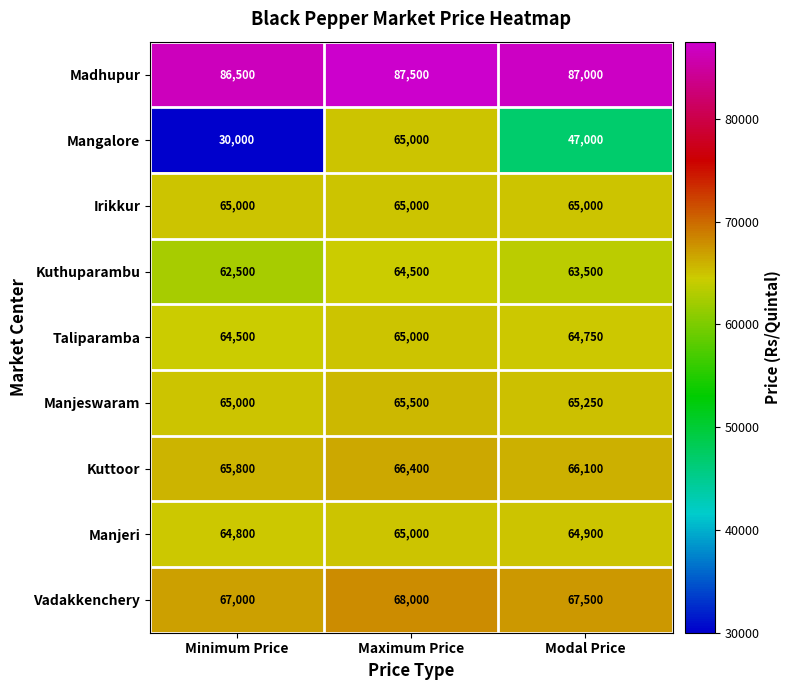

What is the sum of all Taliparamba values?

194250